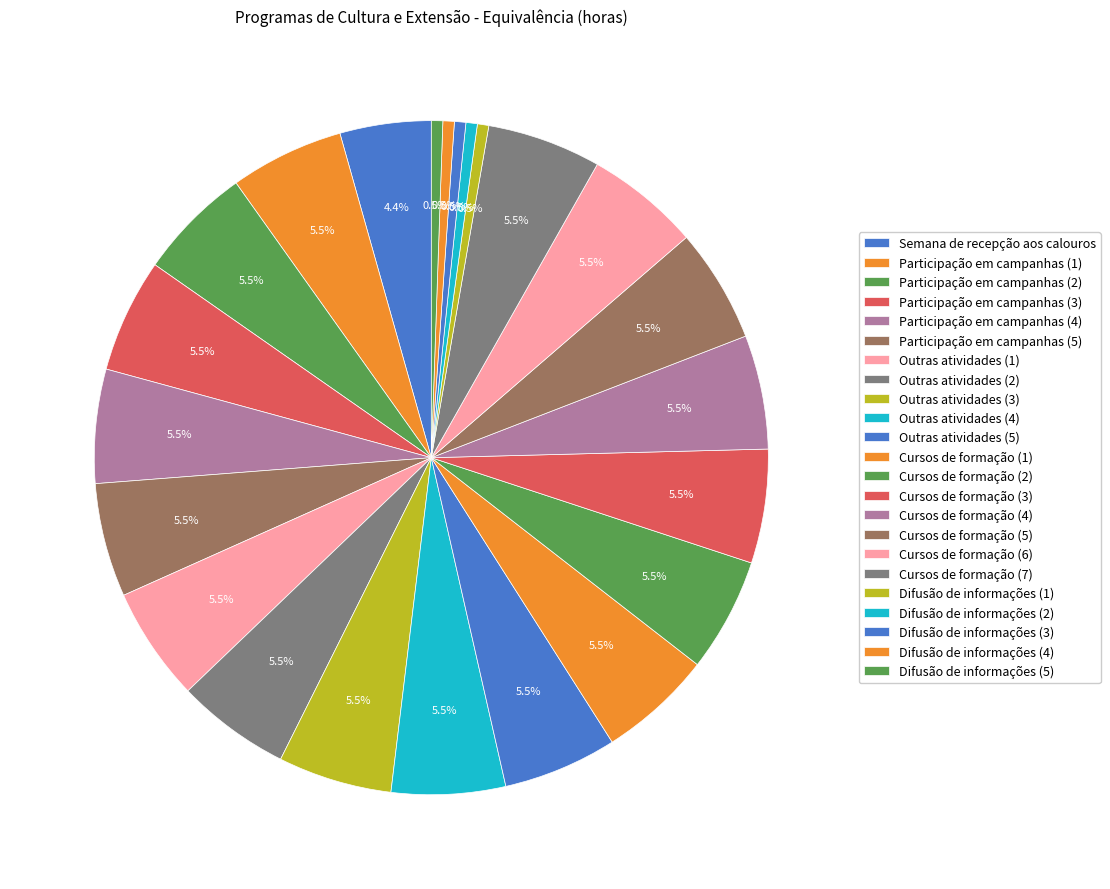

How many segments does this pie chart have?

23